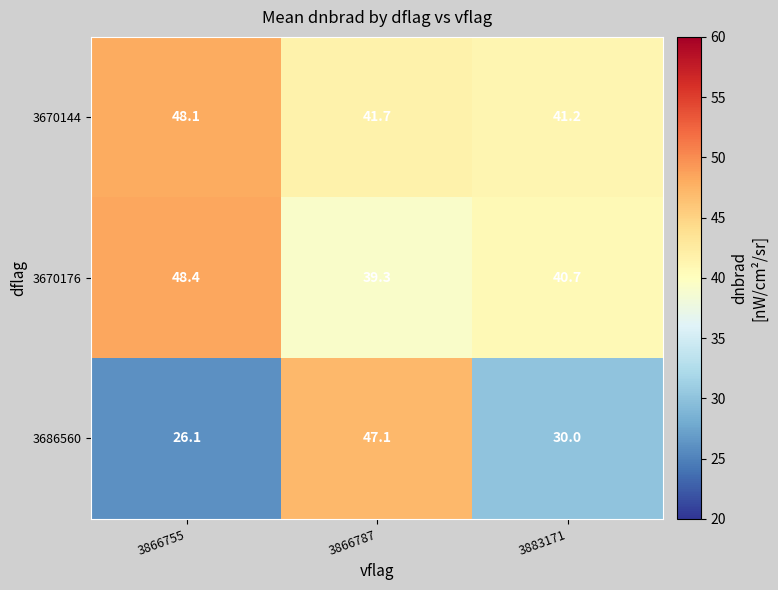

At 3883171, list the series in order from largest to smallest.

3670144, 3670176, 3686560